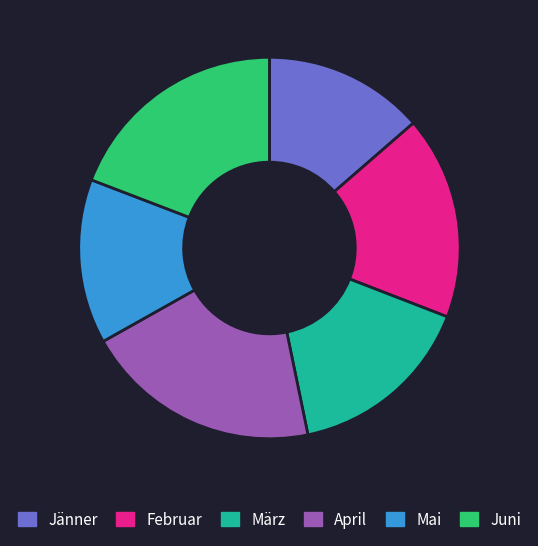

How many segments does this pie chart have?

6